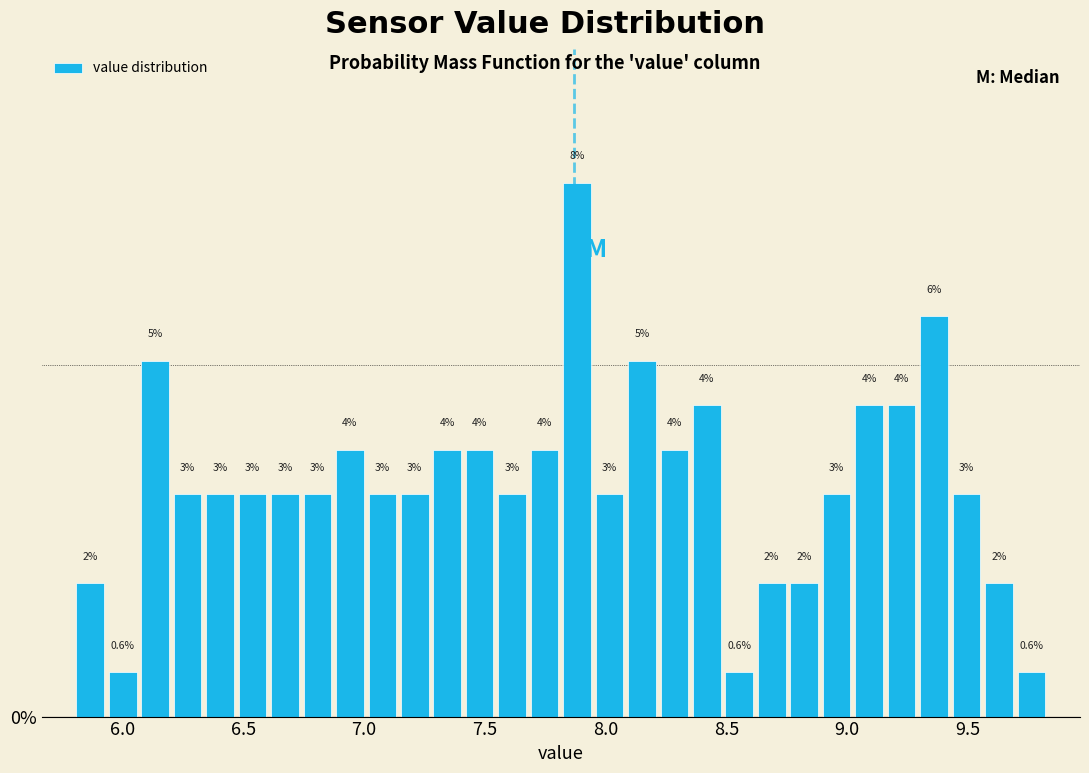

Read against the x-axis, roughly where is the centre of the tallest bar?

7.90